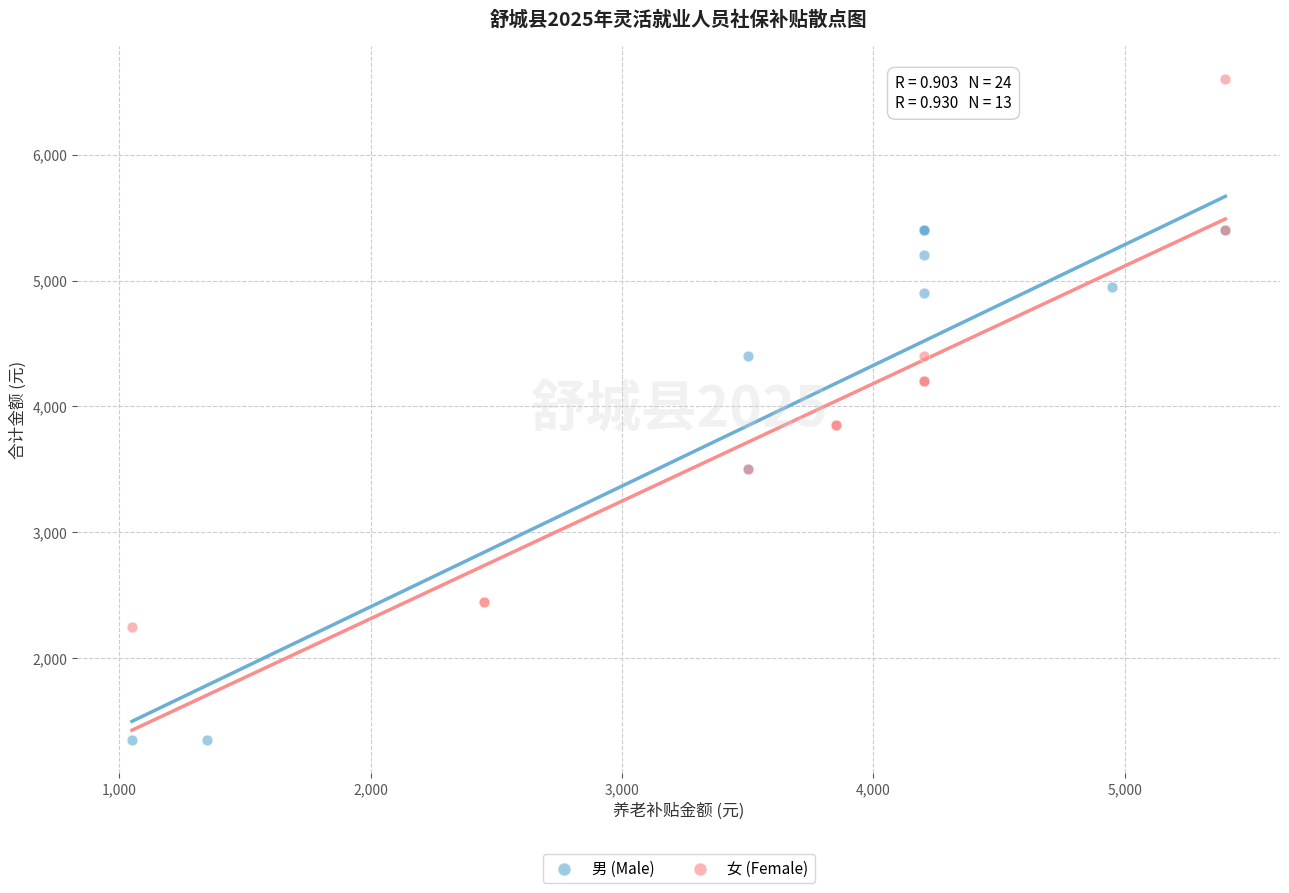

Which series reaches the maximum Y coordinate?

女 (Female)